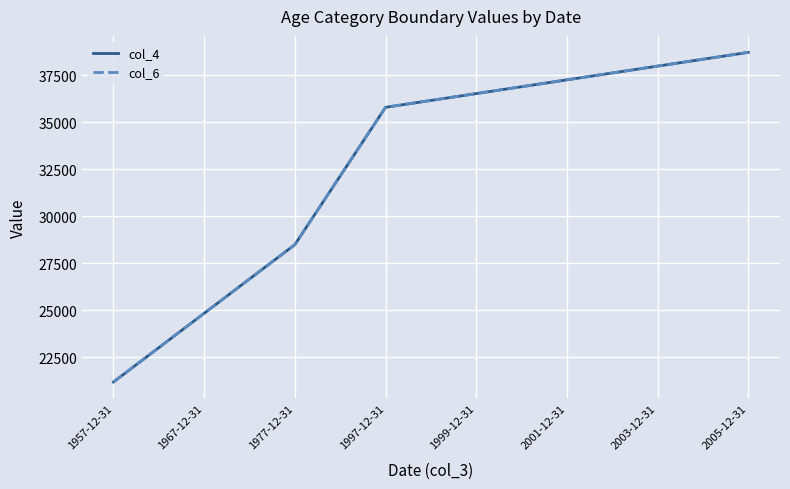

The value of col_4 at 1977-12-31 is 28490. True or false?

True